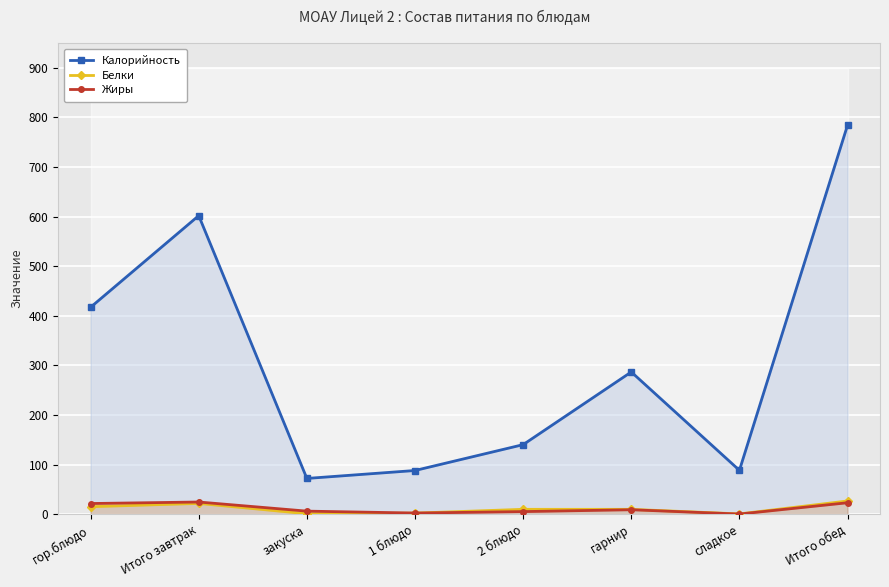

What is the lowest value of the Белки series?

0.5